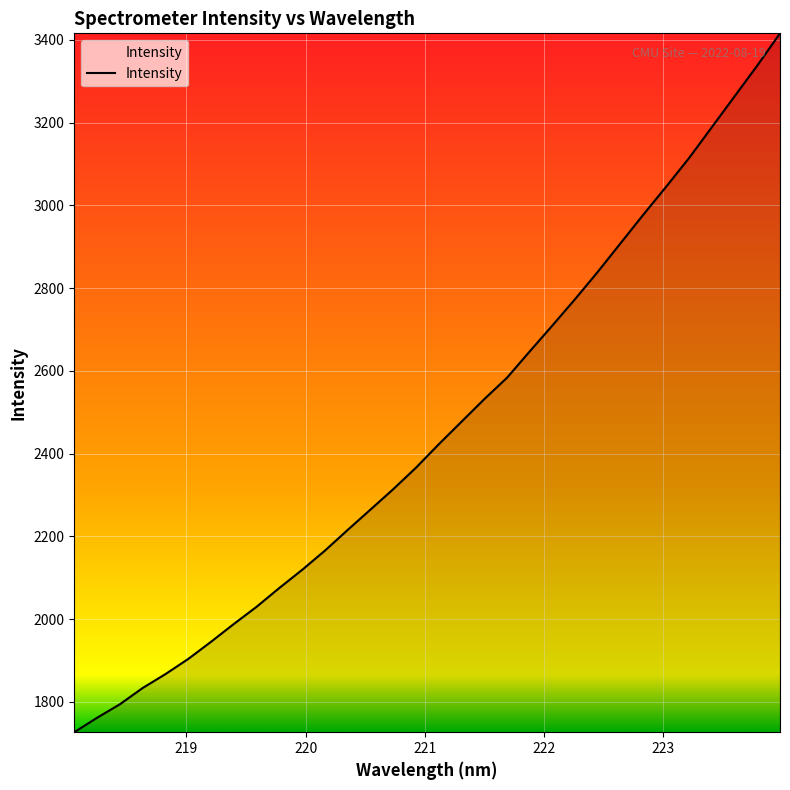

What is the minimum value shown in the chart?

1726.9